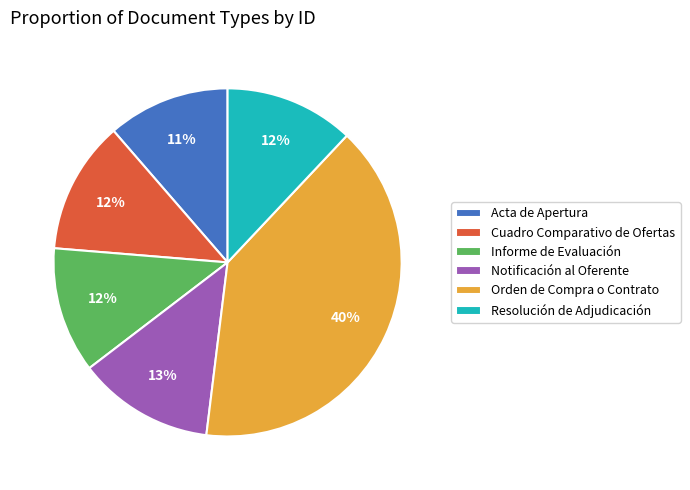

Which has a higher value, Orden de Compra o Contrato or Informe de Evaluación?

Orden de Compra o Contrato